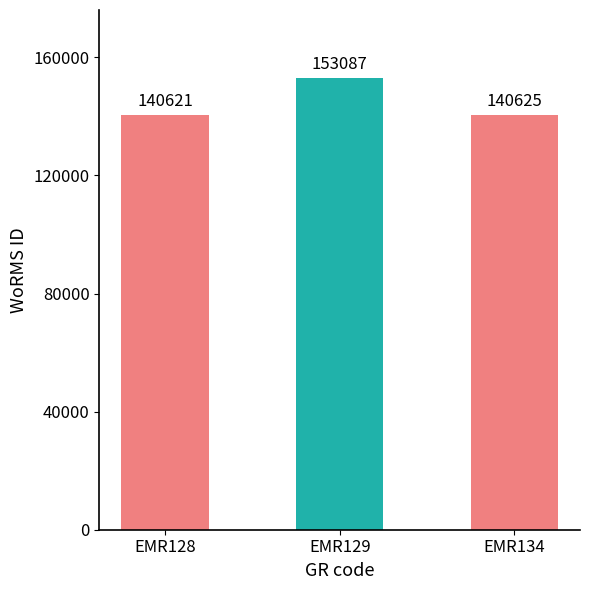

Are the bars horizontal?

No